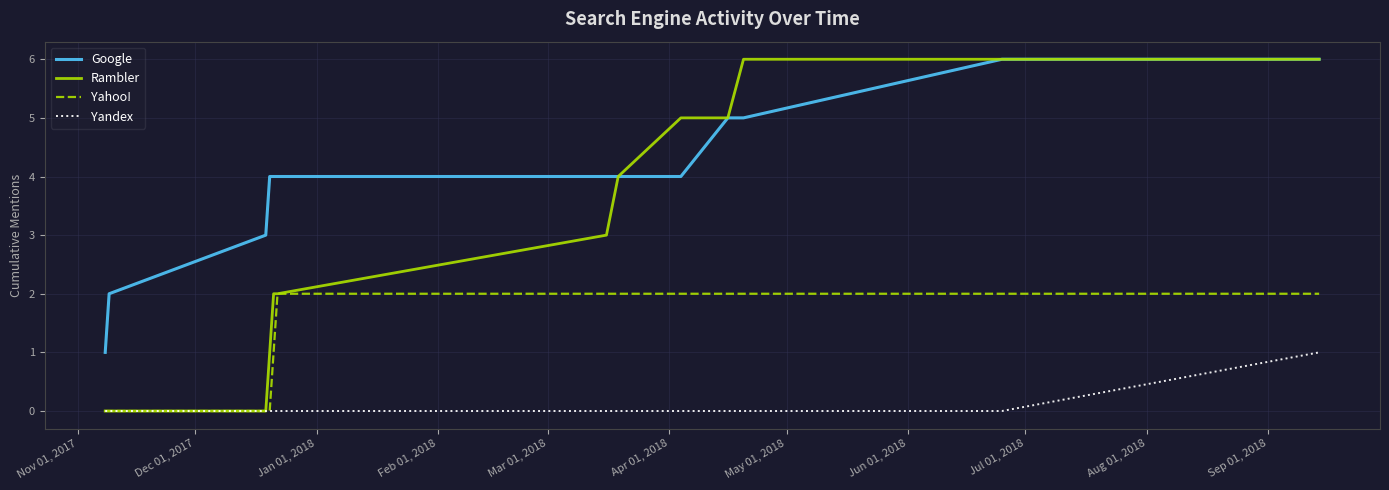

True or false: Google and Yahoo! intersect in this chart.

False